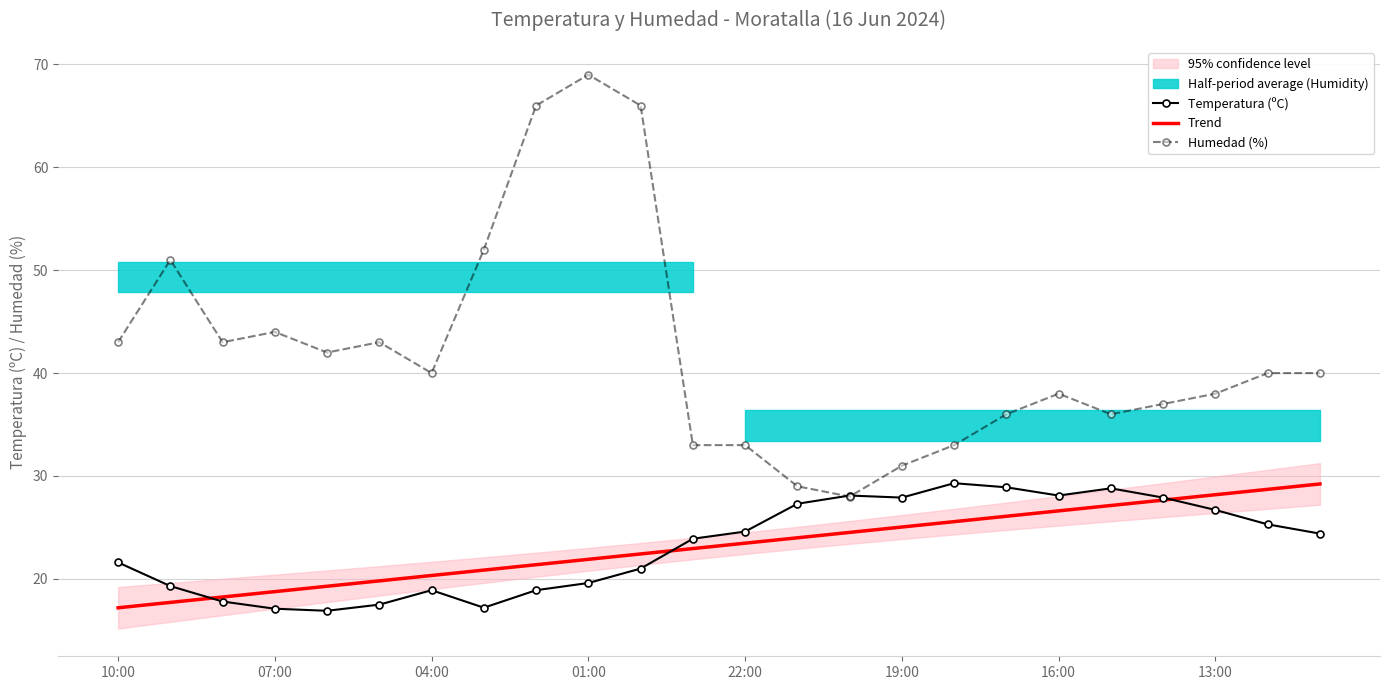

Rank the series by their maximum value, from highest to lowest.

Humedad (%), Temperatura (ºC), Trend